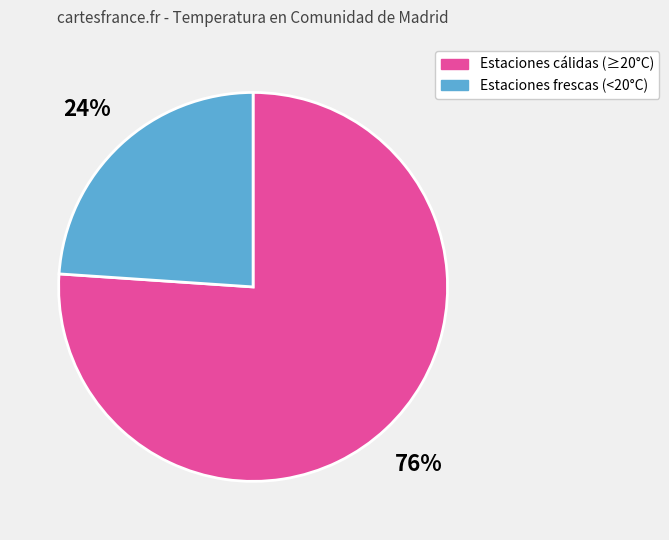

Is it true that Estaciones cálidas (≥20°C) is 76% of the pie?

True